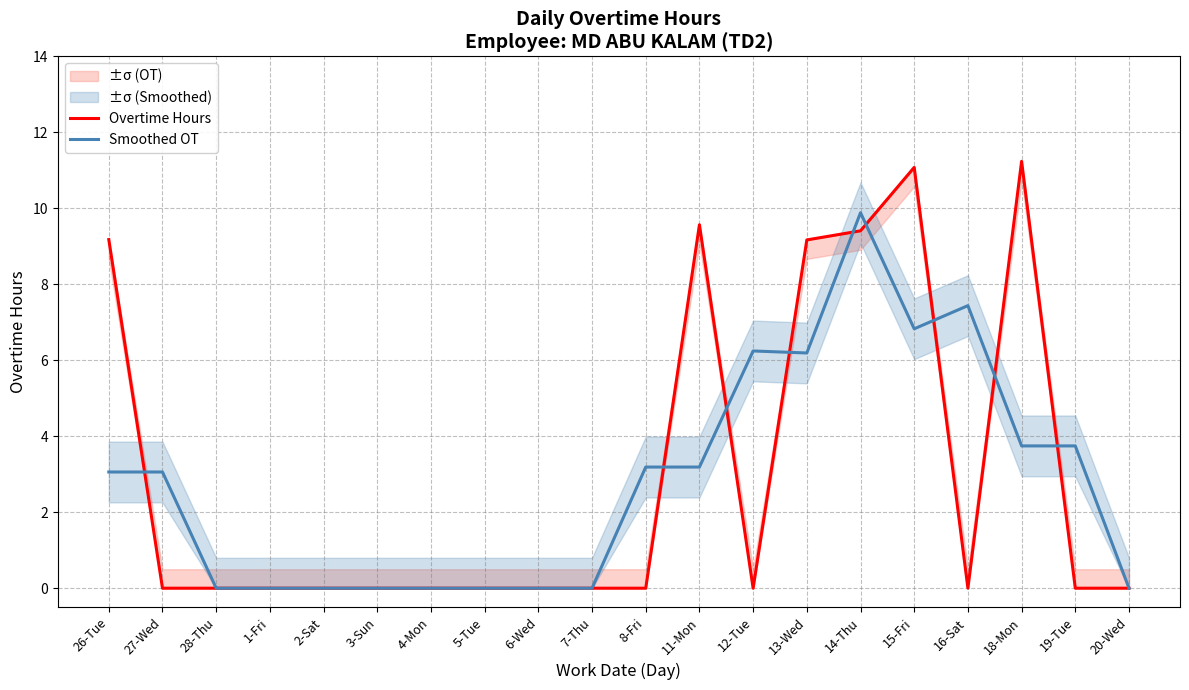

At how many categories does at least one series exceed 4?

8